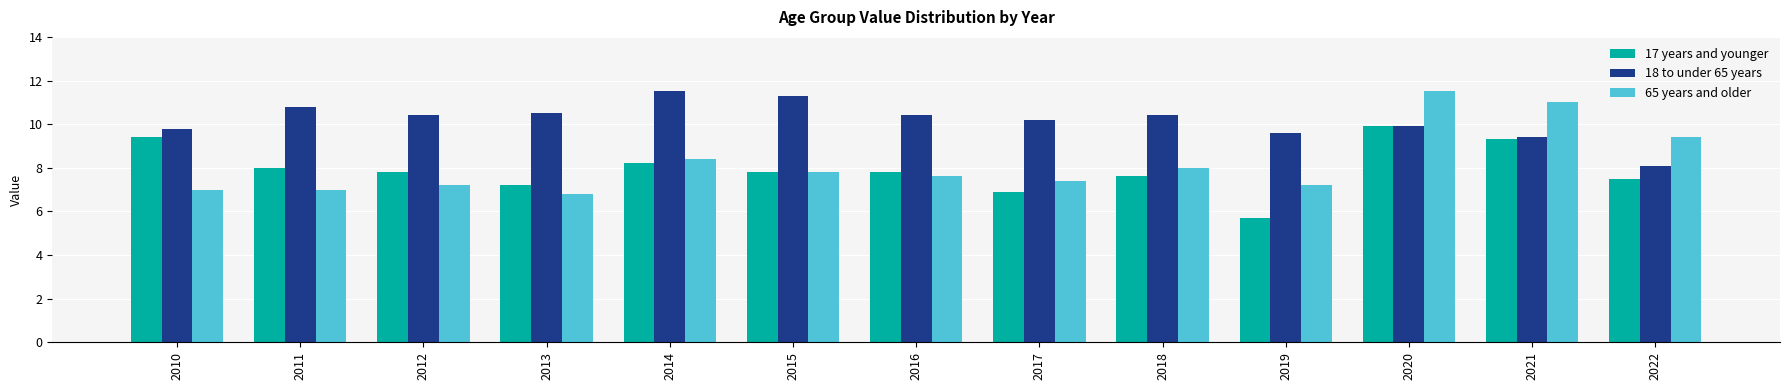

Reading right to left, extract all data points from this chart.

17 years and younger: 7.5	9.3	9.9	5.7	7.6	6.9	7.8	7.8	8.2	7.2	7.8	8.0	9.4
18 to under 65 years: 8.1	9.4	9.9	9.6	10.4	10.2	10.4	11.3	11.5	10.5	10.4	10.8	9.8
65 years and older: 9.4	11.0	11.5	7.2	8.0	7.4	7.6	7.8	8.4	6.8	7.2	7.0	7.0